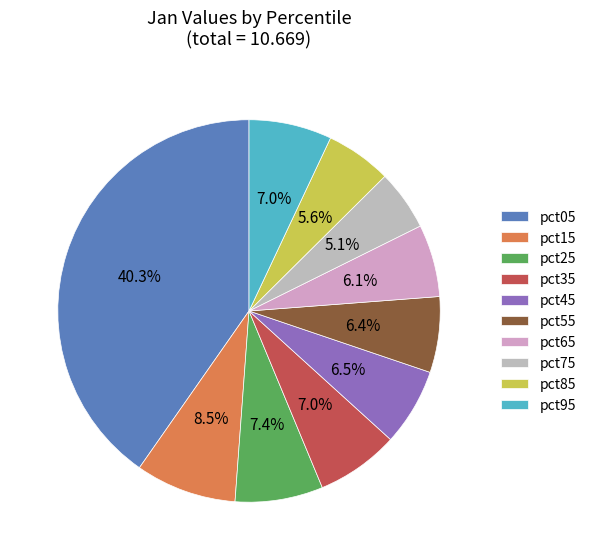

Count the number of slices in the pie.

10